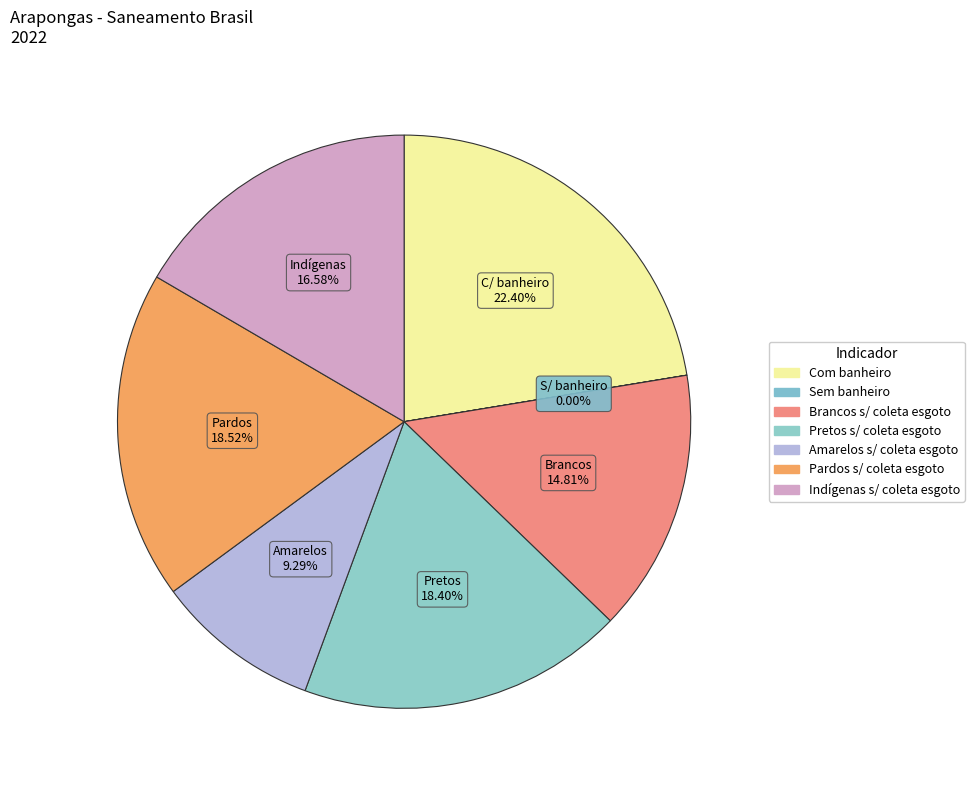

How many slices are in this pie chart?

7